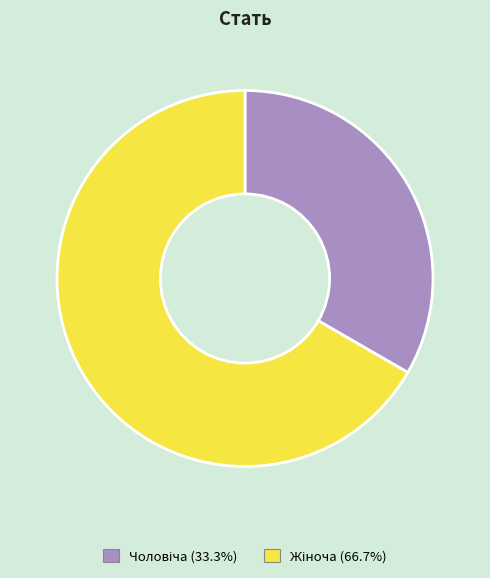

Count the number of slices in the pie.

2